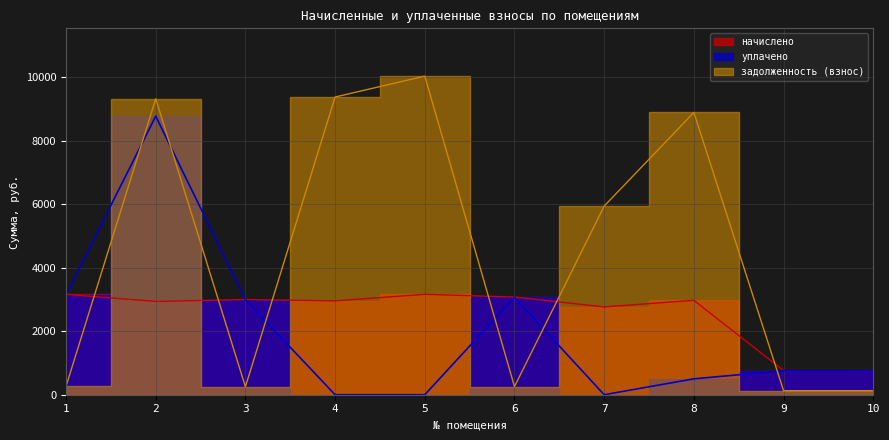

At which label does начислено reach its minimum?

9